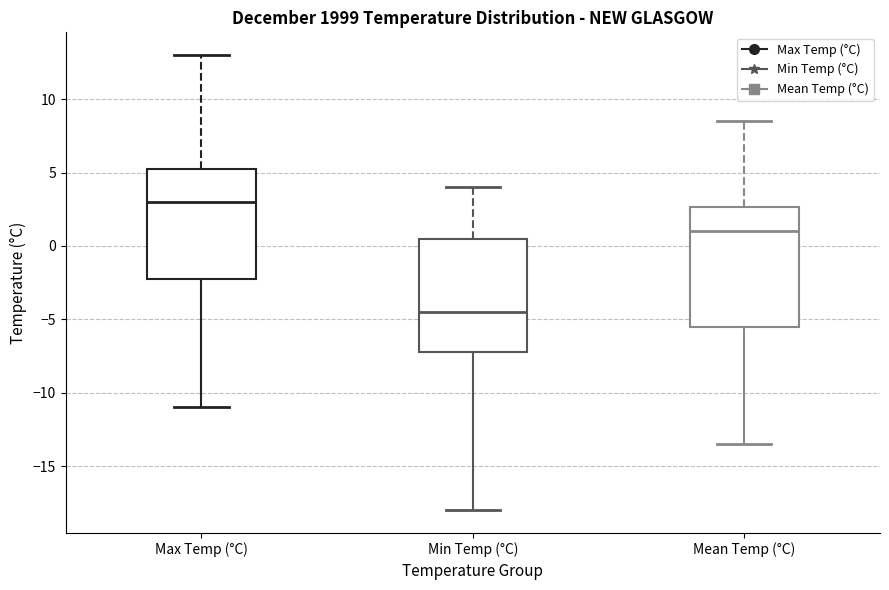

Which box's median line is the lowest?

Min Temp (°C)